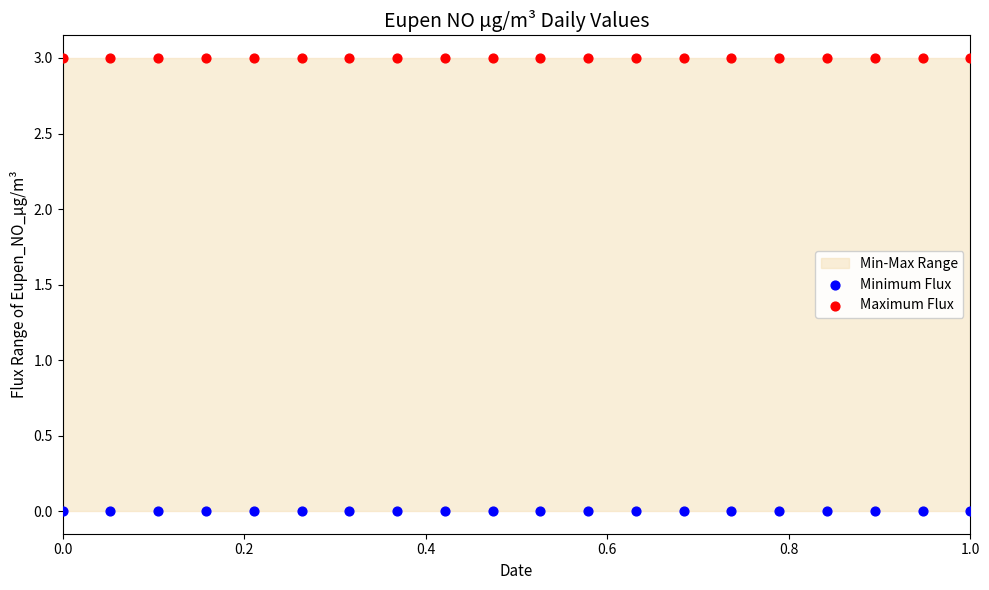

Which series reaches the maximum Y coordinate?

Maximum Flux